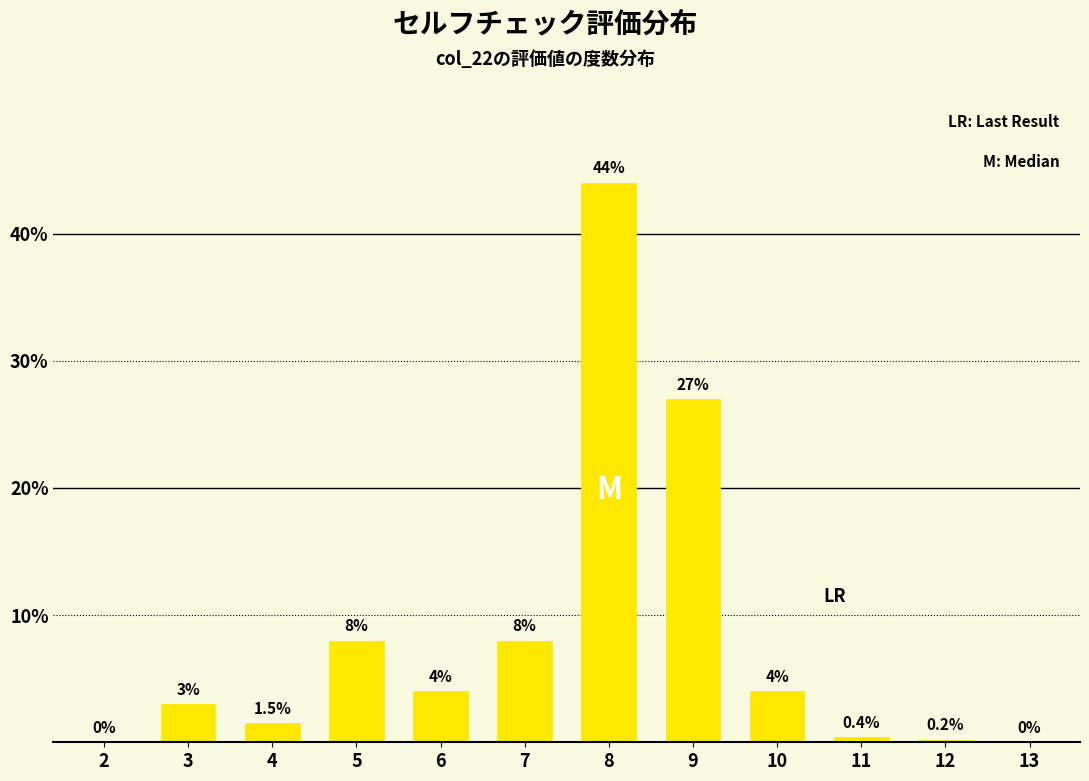

Reading left to right, transcribe all the data shown in this chart.

2=0.0	3=3.0	4=1.5	5=8.0	6=4.0	7=8.0	8=44.0	9=27.0	10=4.0	11=0.4	12=0.2	13=0.0